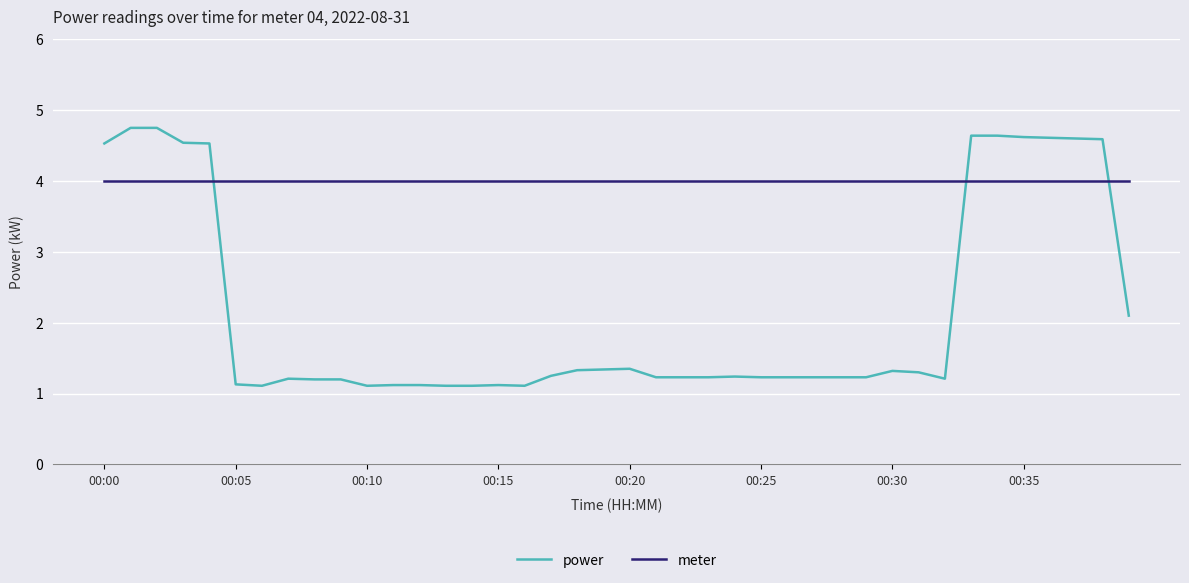

List the series in order of their overall mean, highest first.

meter, power